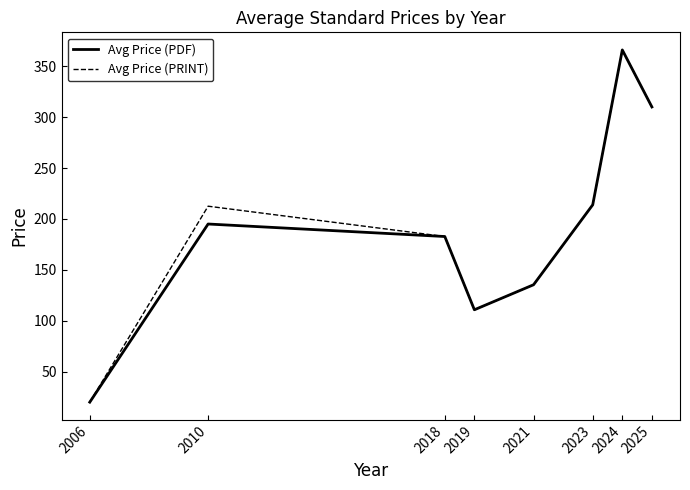

What is the maximum value shown in the chart?

366.0